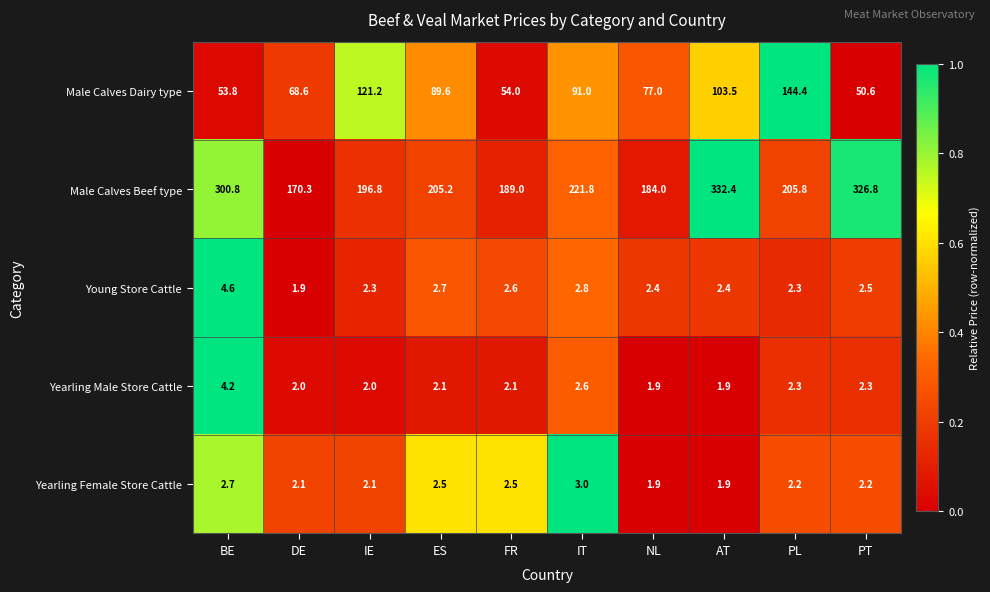

At BE, list the series in order from largest to smallest.

Male Calves Beef type, Male Calves Dairy type, Young Store Cattle, Yearling Male Store Cattle, Yearling Female Store Cattle